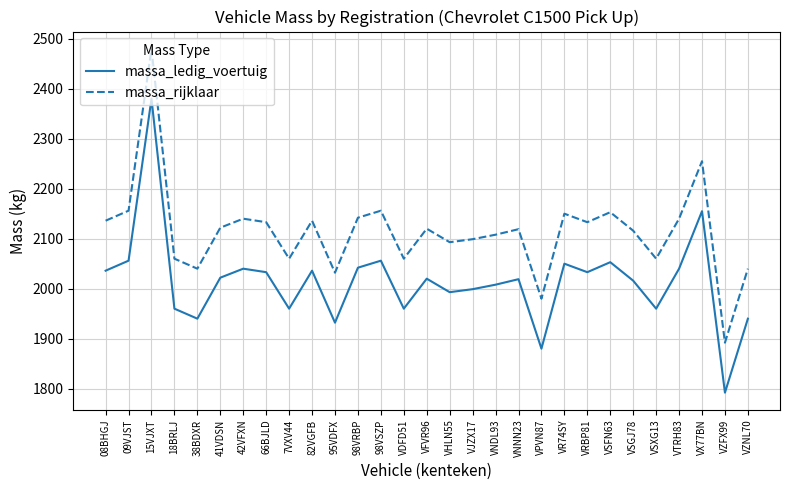

The value of massa_ledig_voertuig at 98VSZP is 2056. True or false?

True